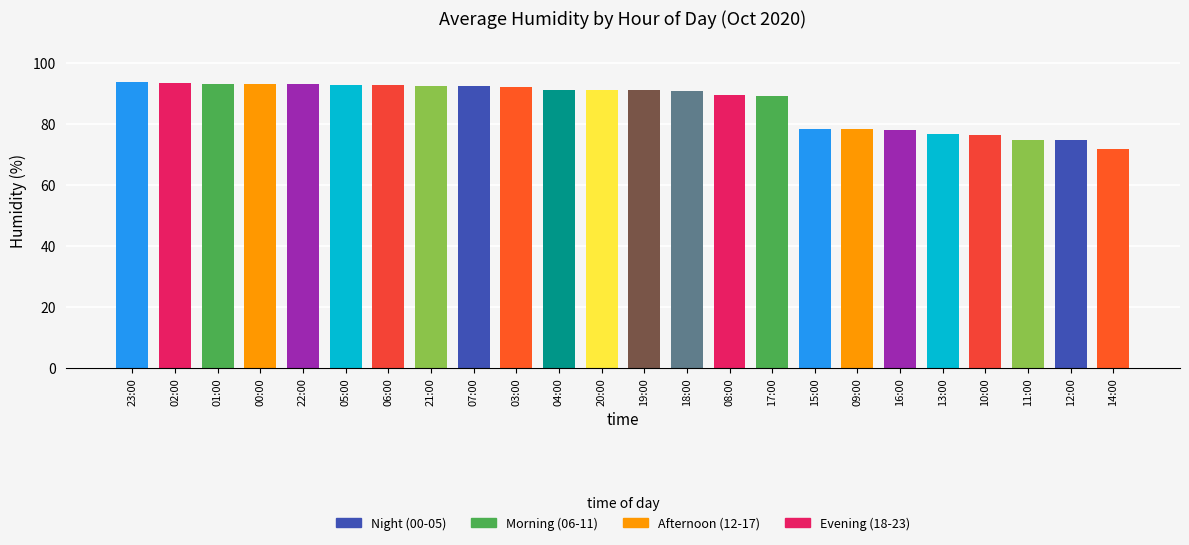

Are the bars horizontal?

No